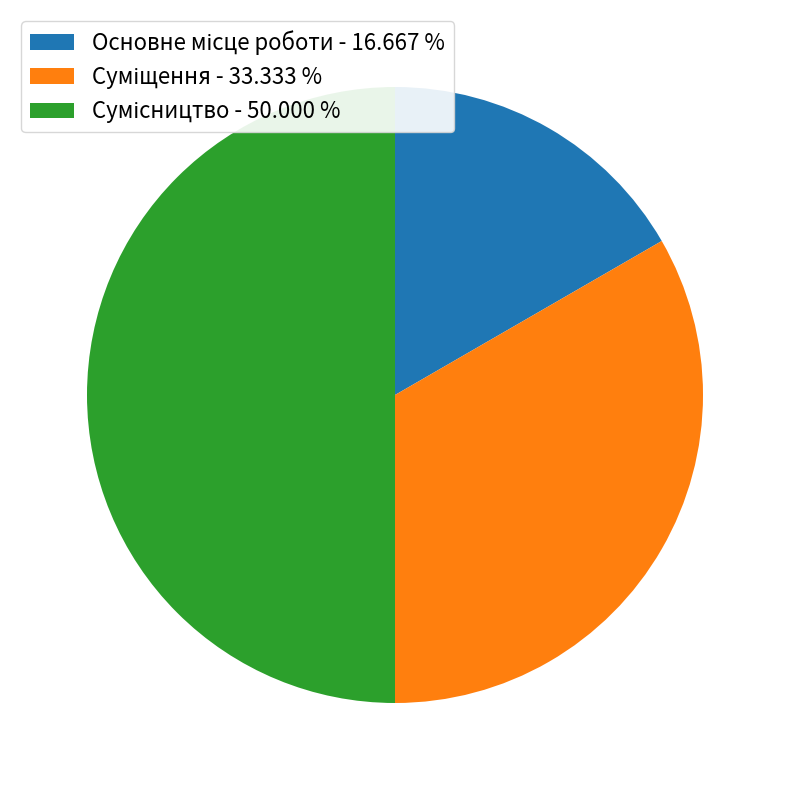

What is the smallest slice in the pie chart?

Основне місце роботи